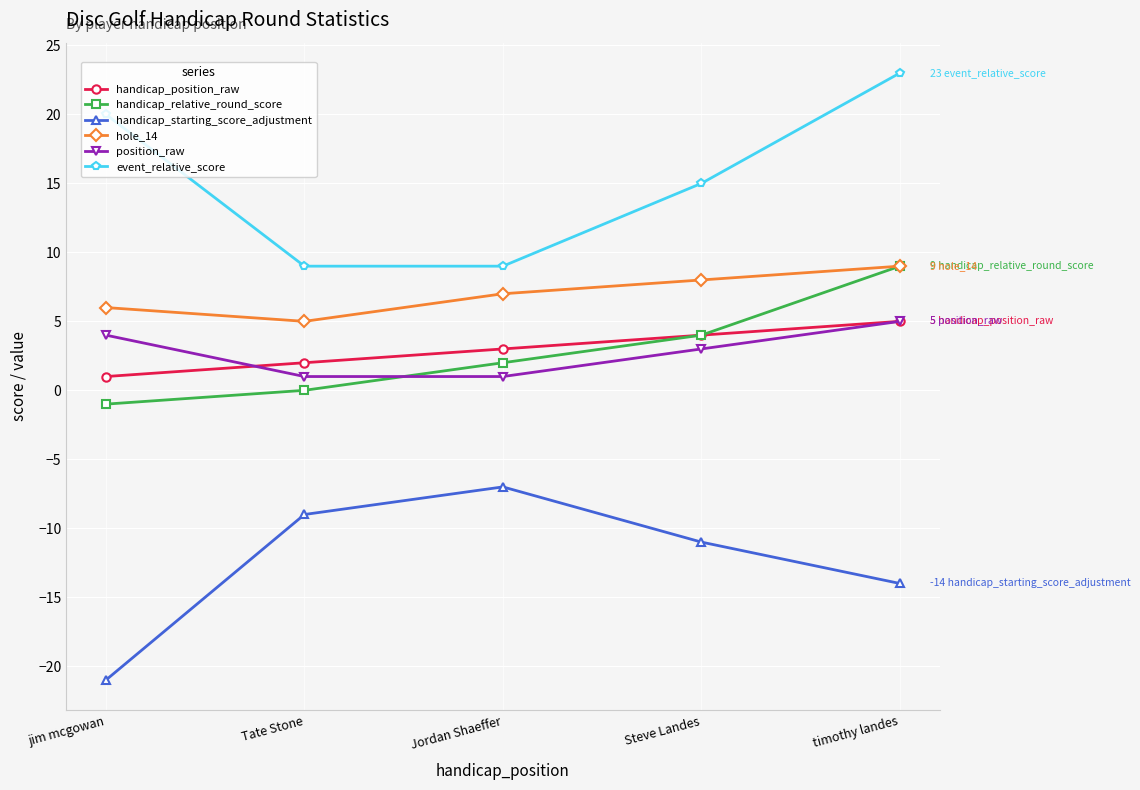

Reading left to right, extract all data points from this chart.

handicap_position_raw: jim mcgowan=1	Tate Stone=2	Jordan Shaeffer=3	Steve Landes=4	timothy landes=5
handicap_relative_round_score: jim mcgowan=-1	Tate Stone=0	Jordan Shaeffer=2	Steve Landes=4	timothy landes=9
handicap_starting_score_adjustment: jim mcgowan=-21	Tate Stone=-9	Jordan Shaeffer=-7	Steve Landes=-11	timothy landes=-14
hole_14: jim mcgowan=6	Tate Stone=5	Jordan Shaeffer=7	Steve Landes=8	timothy landes=9
position_raw: jim mcgowan=4	Tate Stone=1	Jordan Shaeffer=1	Steve Landes=3	timothy landes=5
event_relative_score: jim mcgowan=20	Tate Stone=9	Jordan Shaeffer=9	Steve Landes=15	timothy landes=23